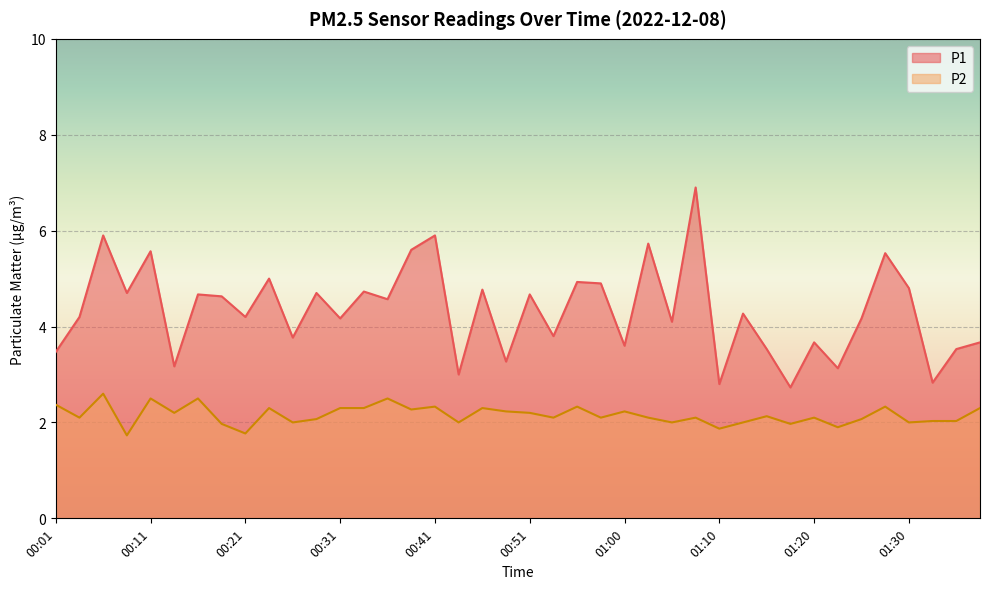

Reading left to right, extract all data points from this chart.

P1: 3.5	4.2	5.9	4.7	5.6	3.2	4.7	4.6	4.2	5.0	3.8	4.7	4.2	4.7	4.6	5.6	5.9	3.0	4.8	3.3	4.7	3.8	4.9	4.9	3.6	5.7	4.1	6.9	2.8	4.3	3.5	2.7	3.7	3.1	4.2	5.5	4.8	2.8	3.5	3.7
P2: 2.4	2.1	2.6	1.7	2.5	2.2	2.5	2.0	1.8	2.3	2.0	2.1	2.3	2.3	2.5	2.3	2.3	2.0	2.3	2.2	2.2	2.1	2.3	2.1	2.2	2.1	2.0	2.1	1.9	2.0	2.1	2.0	2.1	1.9	2.1	2.3	2.0	2.0	2.0	2.3